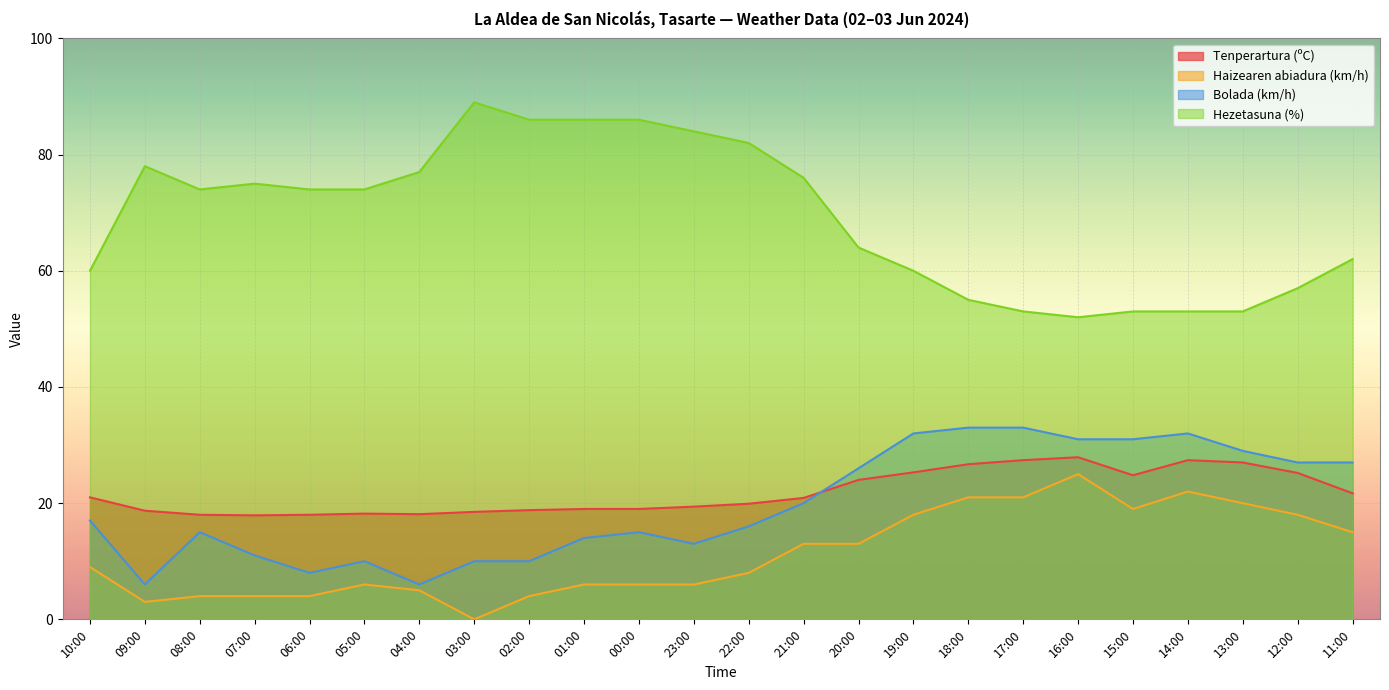

List the labels in order of Tenperartura (ºC) value, smallest first.

07:00, 08:00, 06:00, 04:00, 05:00, 03:00, 09:00, 02:00, 01:00, 00:00, 23:00, 22:00, 21:00, 10:00, 11:00, 20:00, 15:00, 12:00, 19:00, 18:00, 13:00, 17:00, 14:00, 16:00